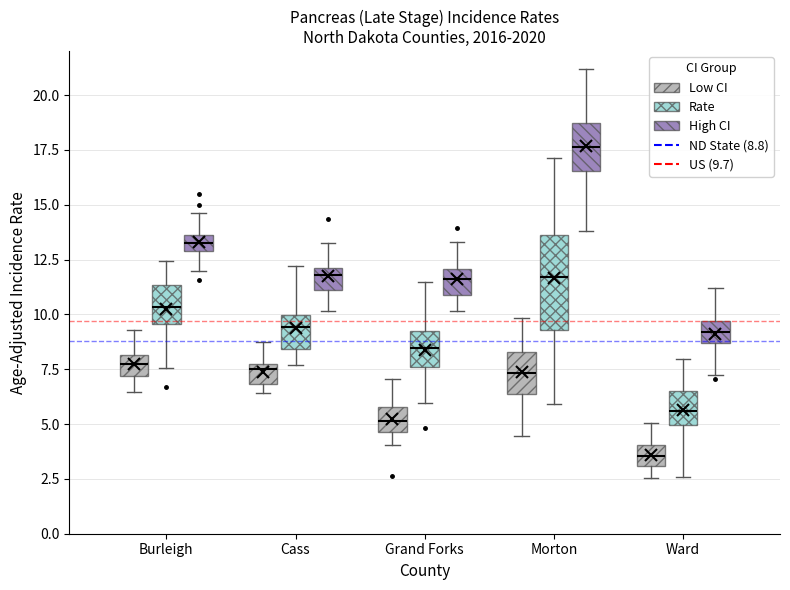

Comparing the boxes themselves (not the whiskers), which one is the tallest?

Morton (Rate)